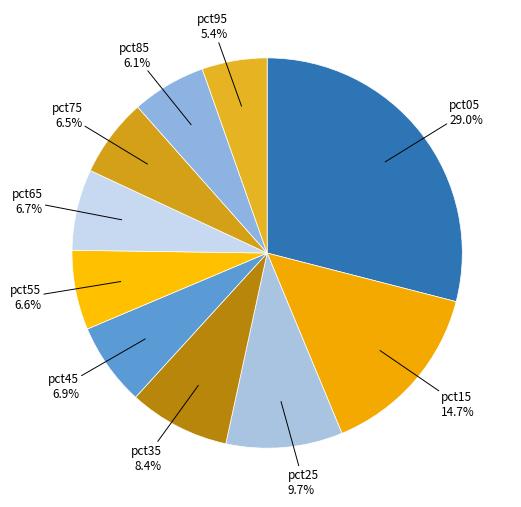

True or false: pct35 accounts for 8% of the total.

True